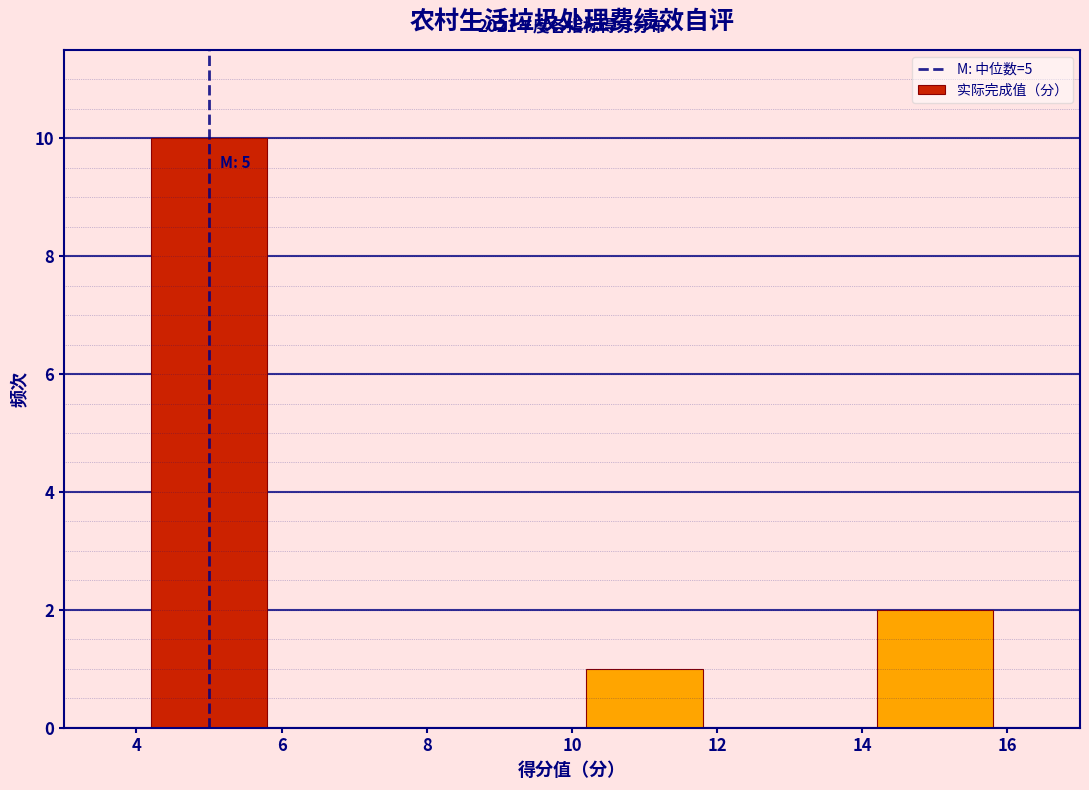

Over which range of the x-axis is the bar tallest?

4 to 6